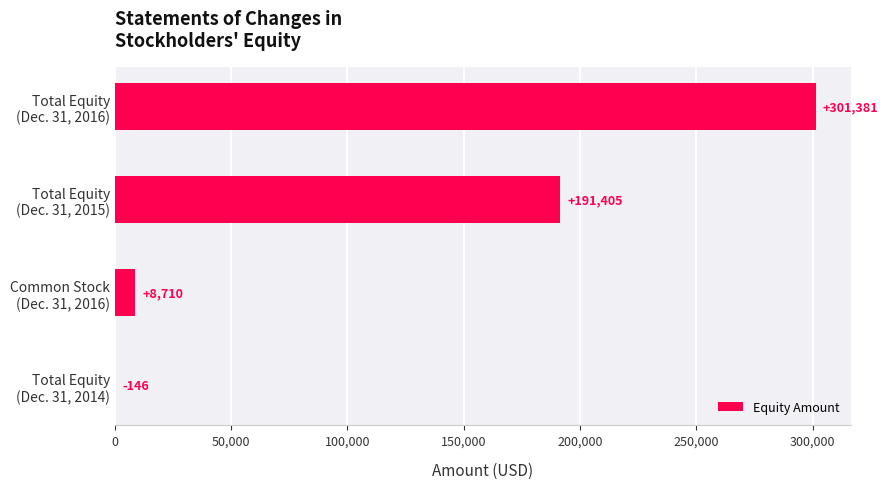

What is the maximum value shown in the chart?

301381